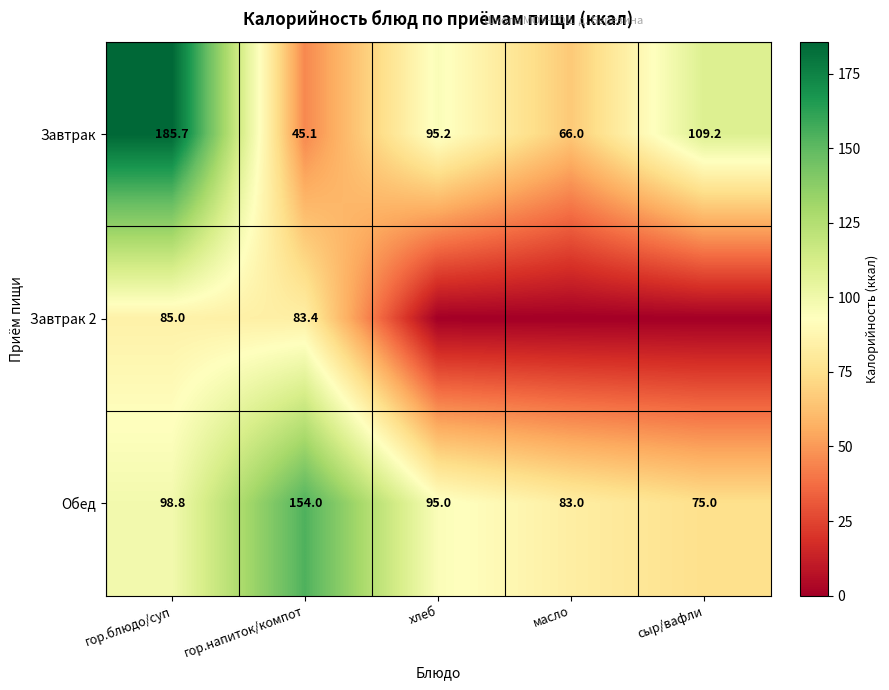

What is the average value of the Обед series?

101.2